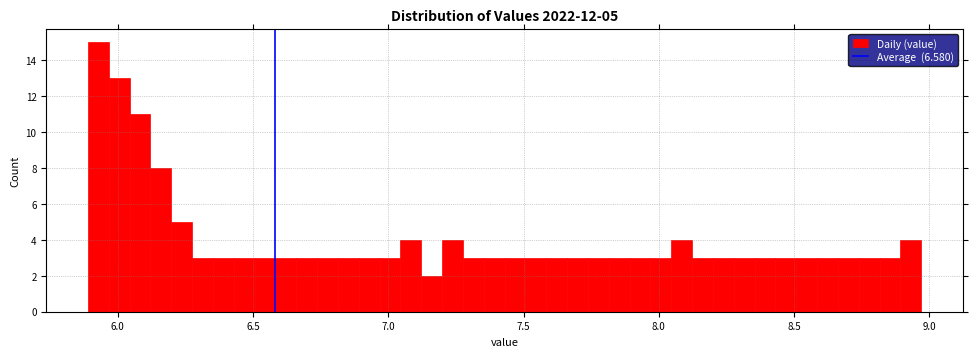

Read against the x-axis, roughly where is the centre of the tallest bar?

5.95